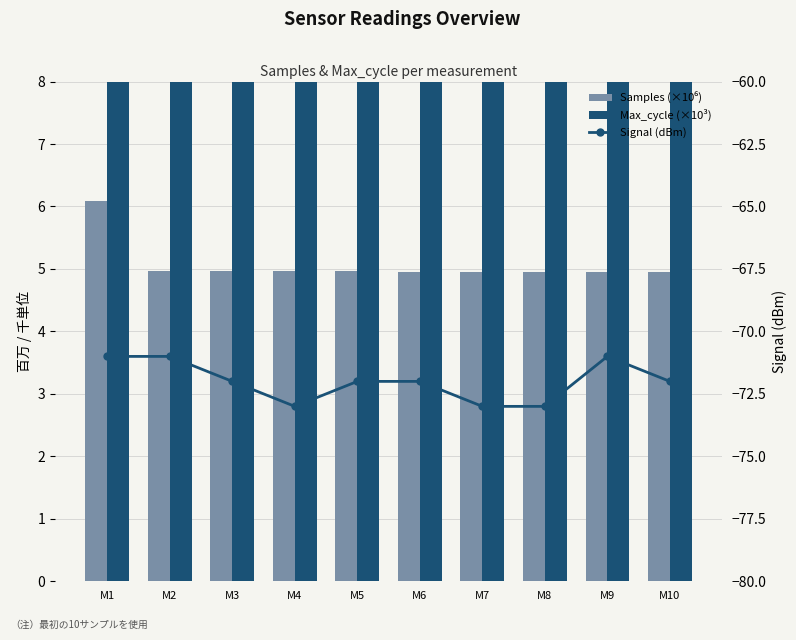

The value of Samples (×10⁶) at M3 is 5.0. True or false?

True